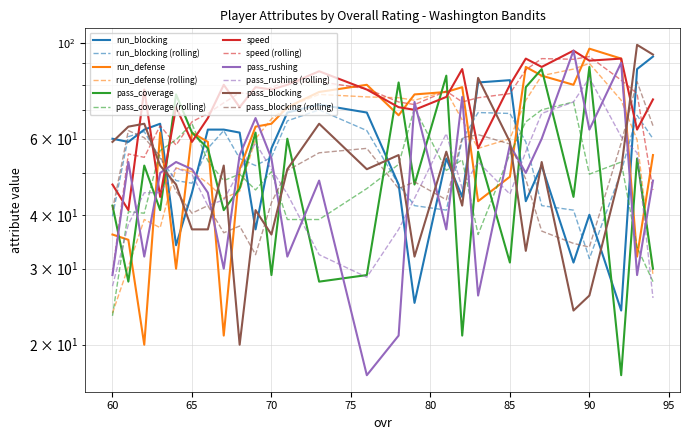

Reading left to right, what are all the values shown in this chart?

run_blocking: 60	59	63	65	34	45	63	63	62	37	57	69	72	69	47	25	54	44	81	82	43	52	31	40	24	87	93
run_defense: 36	35	20	62	30	62	59	21	51	64	65	71	77	80	68	76	77	79	43	49	88	84	80	97	92	32	55
pass_coverage: 42	28	52	41	76	62	57	41	46	62	29	60	28	29	81	47	84	21	56	31	79	87	44	88	17	54	30
speed: 47	41	78	44	71	59	67	80	71	79	78	80	86	78	71	70	75	87	57	80	92	88	96	91	92	63	74
pass_rushing: 29	53	32	50	53	51	45	30	55	67	54	32	48	17	21	73	37	75	26	58	50	60	96	63	90	29	48
pass_blocking: 59	64	65	52	47	37	37	52	20	41	36	51	65	51	55	32	56	42	83	59	33	53	24	26	51	99	94